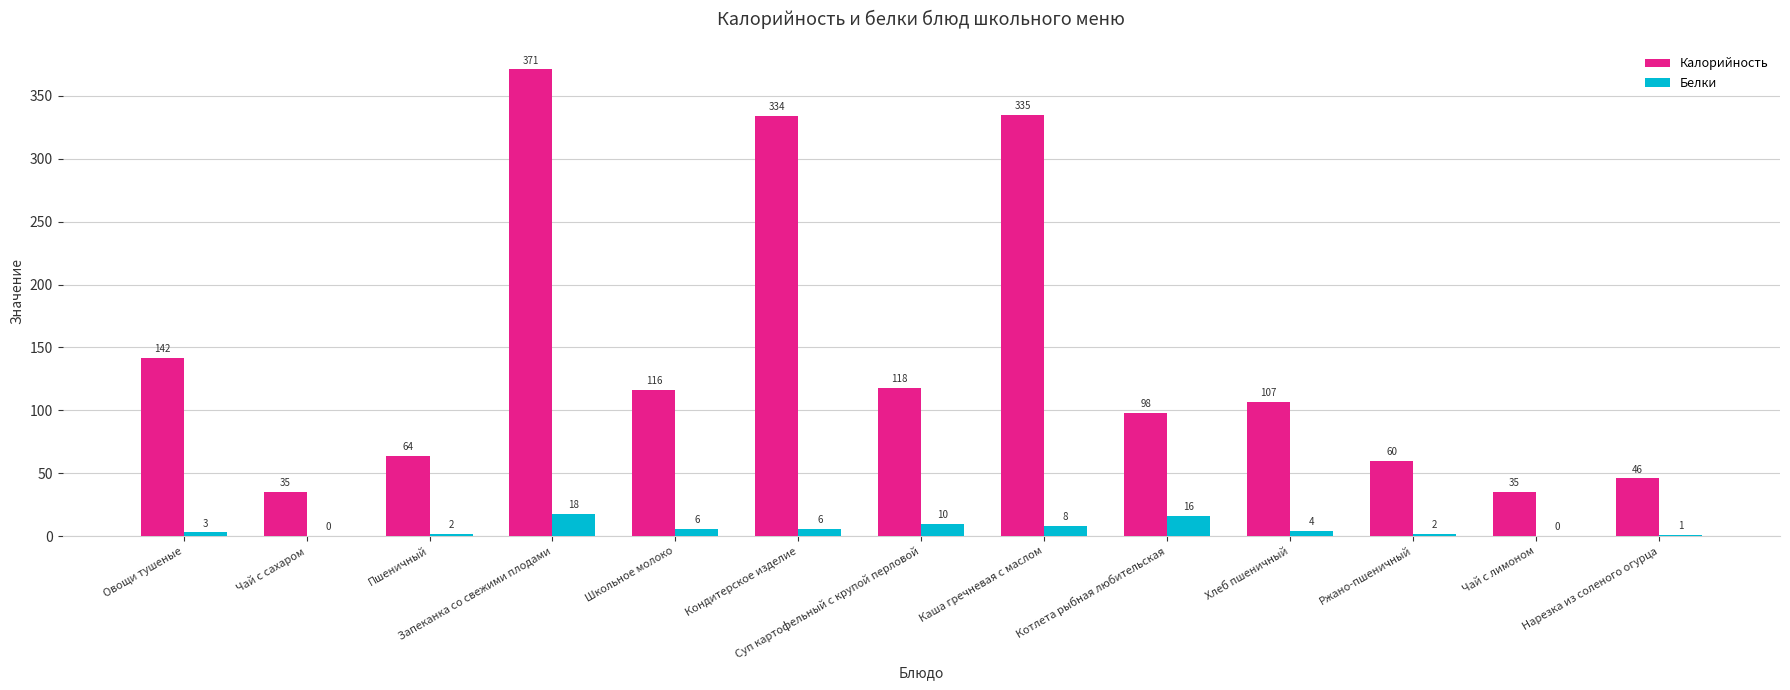

What is the sum of all Белки values?

76.0